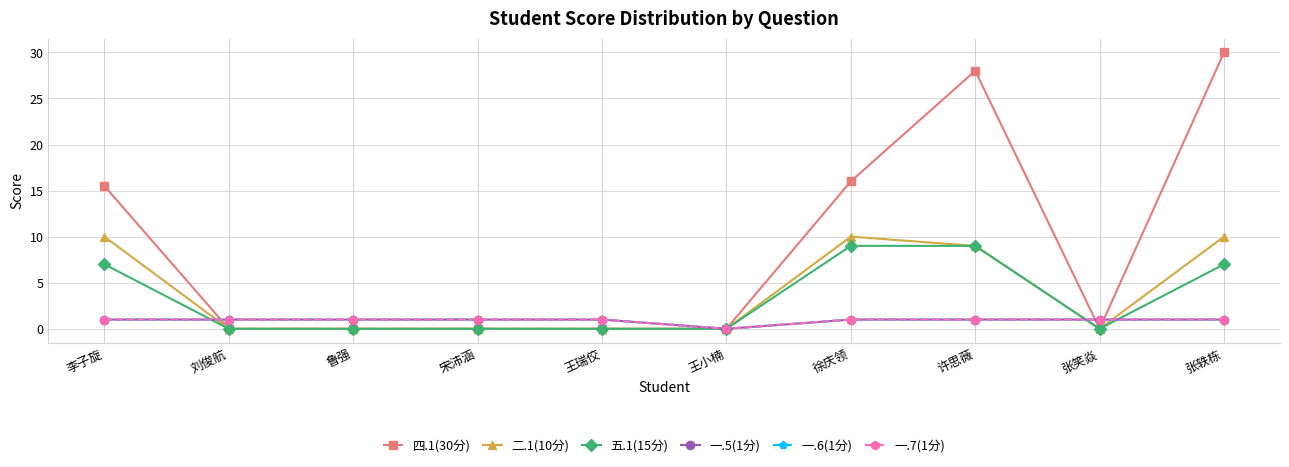

At which category does 一.6(1分) reach its first local valley?

王小楠